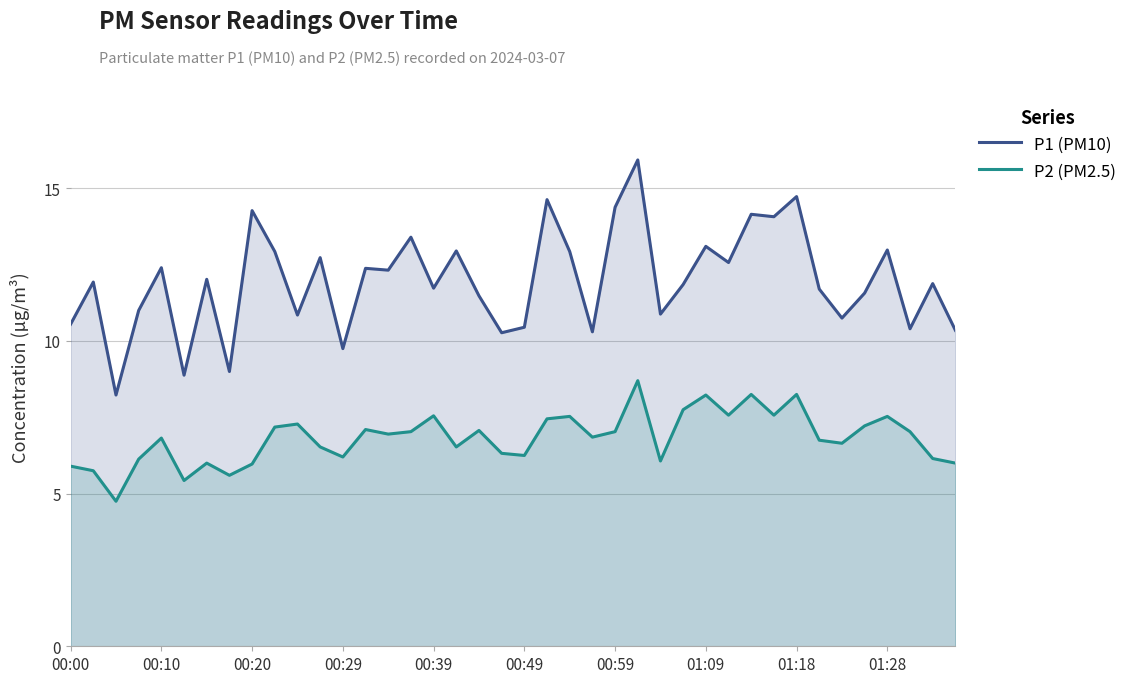

What are all the series names shown in the legend?

P1 (PM10), P2 (PM2.5)